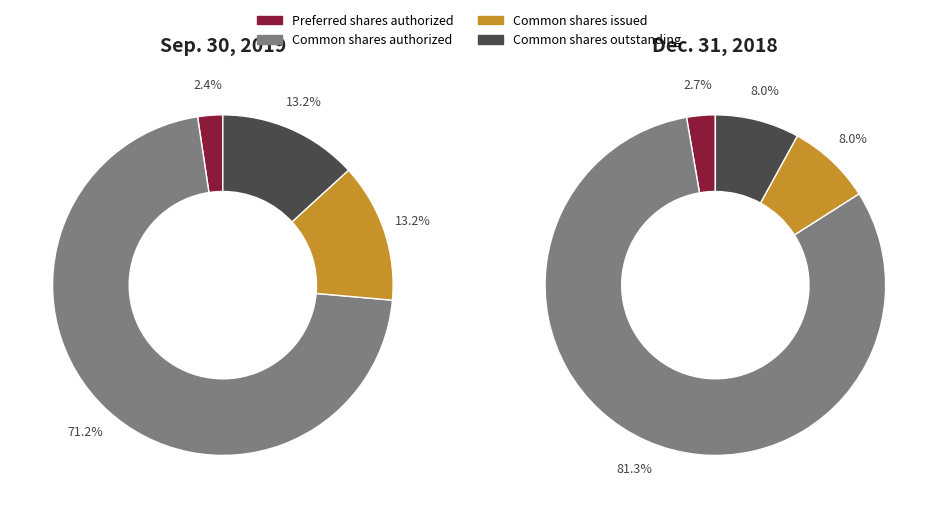

How much of the chart is everything except Common shares issued?

86.8%